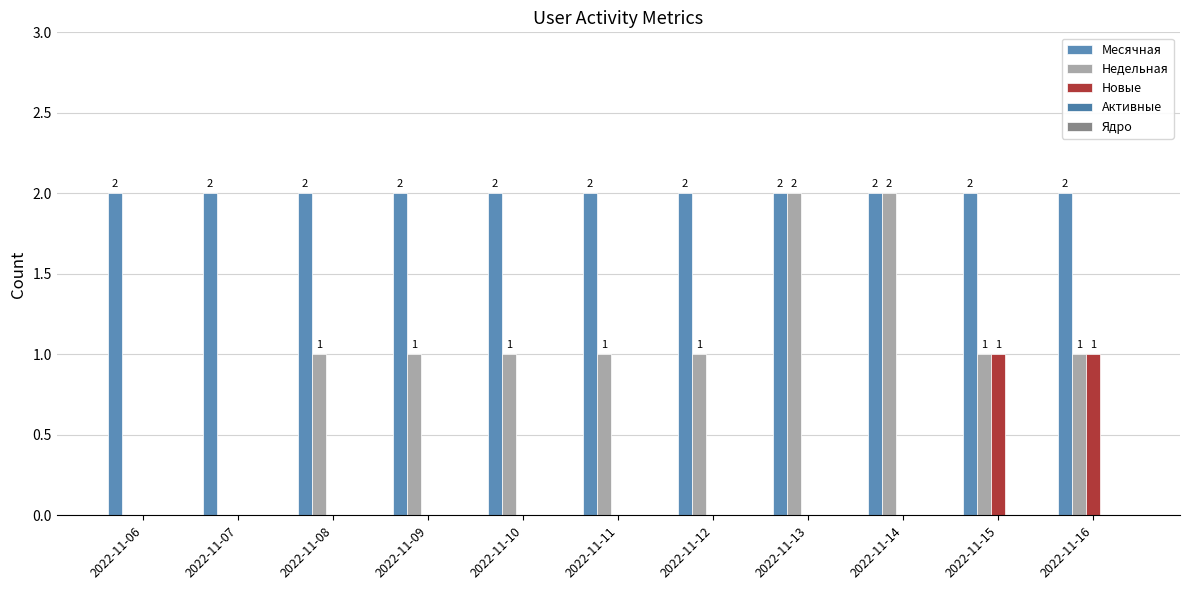

What is the total value across all series at 2022-11-06?

2